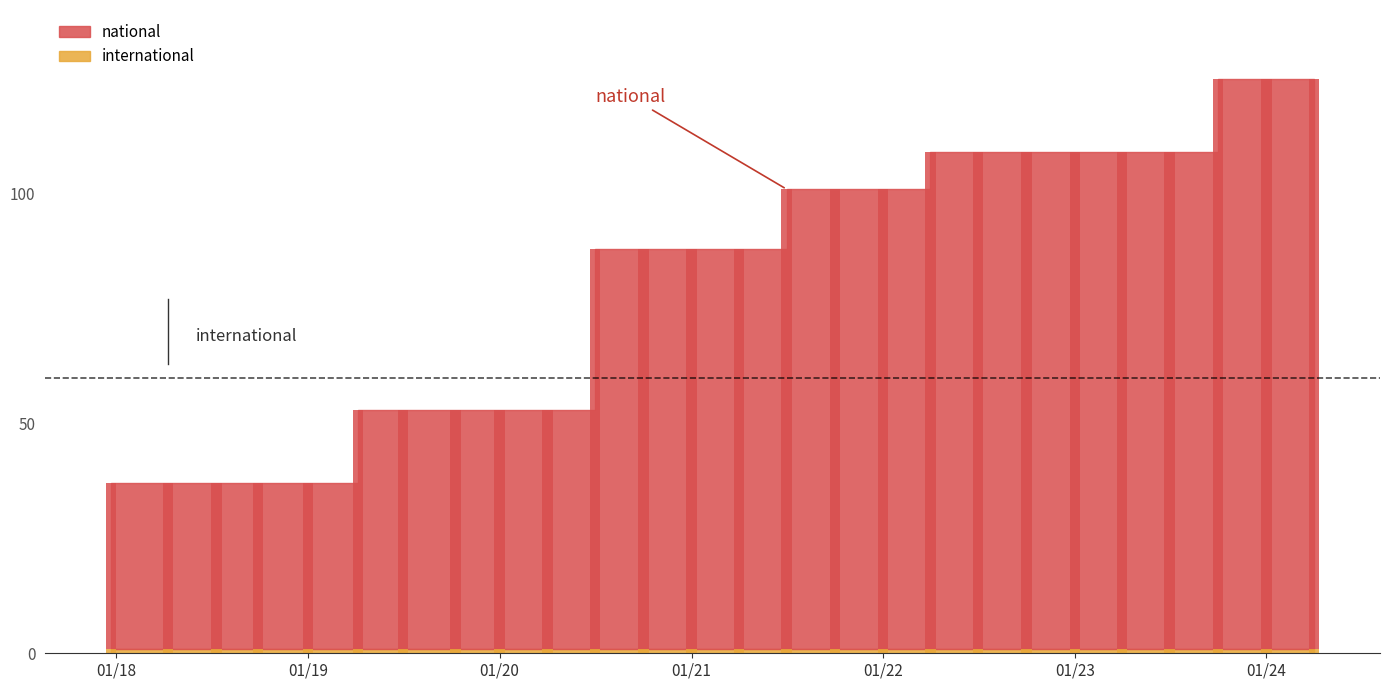

Which label corresponds to the smallest value in the chart?

2017-12-22